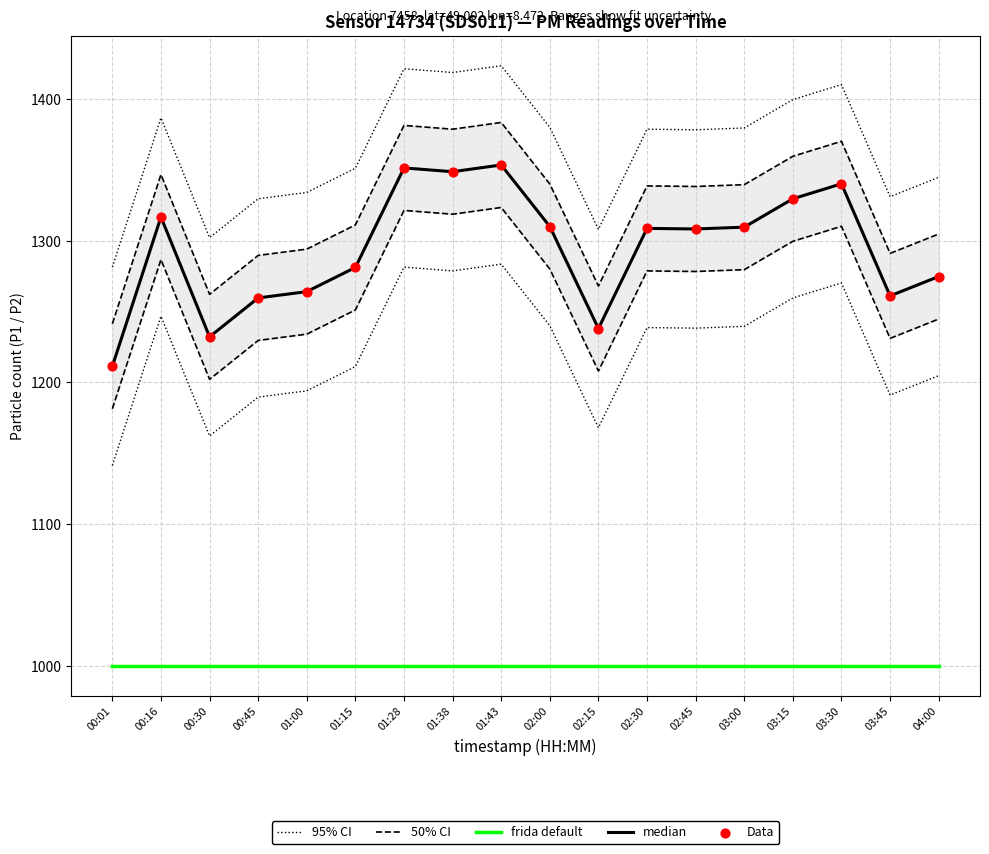

Is the value of Data at 01:38 greater than the value of median at 02:30?

Yes